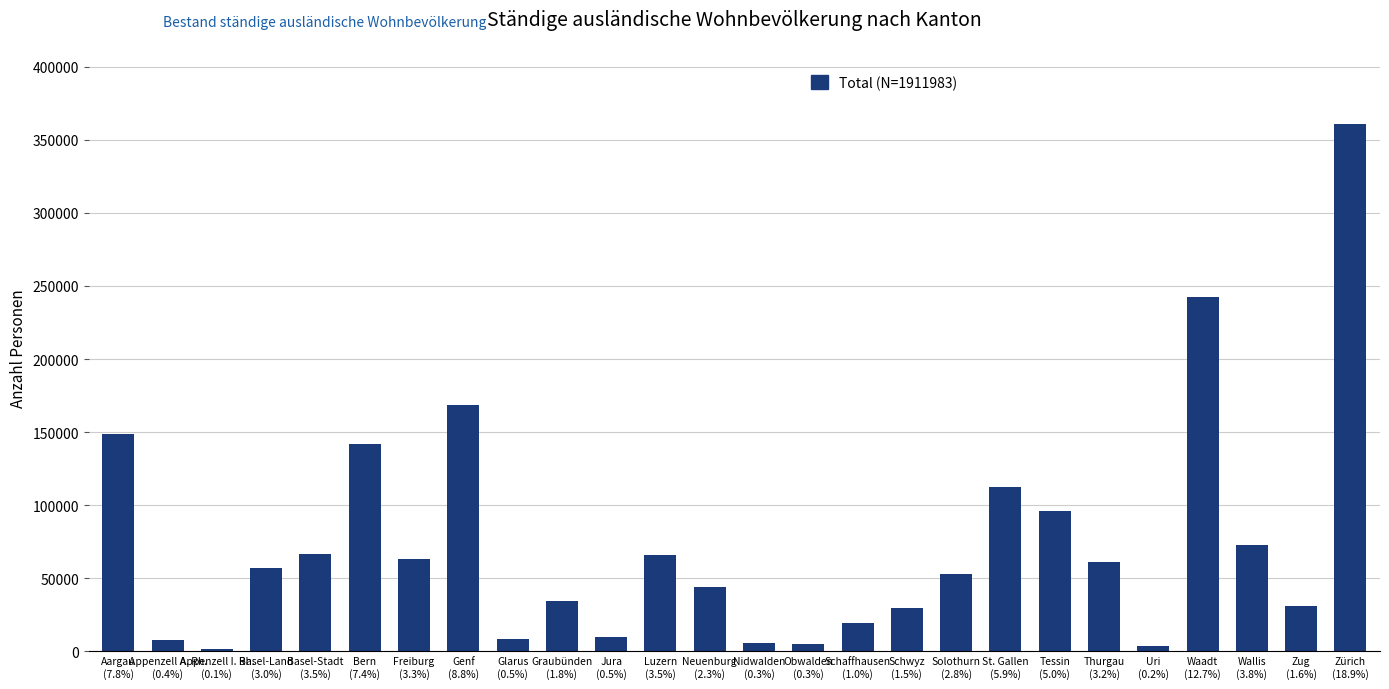

What position from the right is Jura
(0.5%)?

16